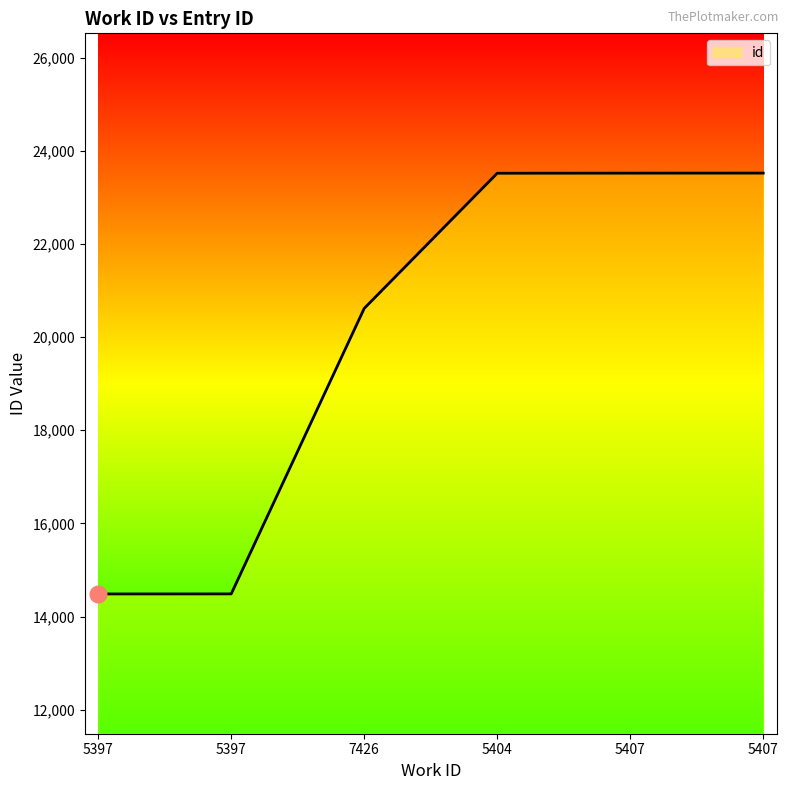

How many values are below 23517?

3